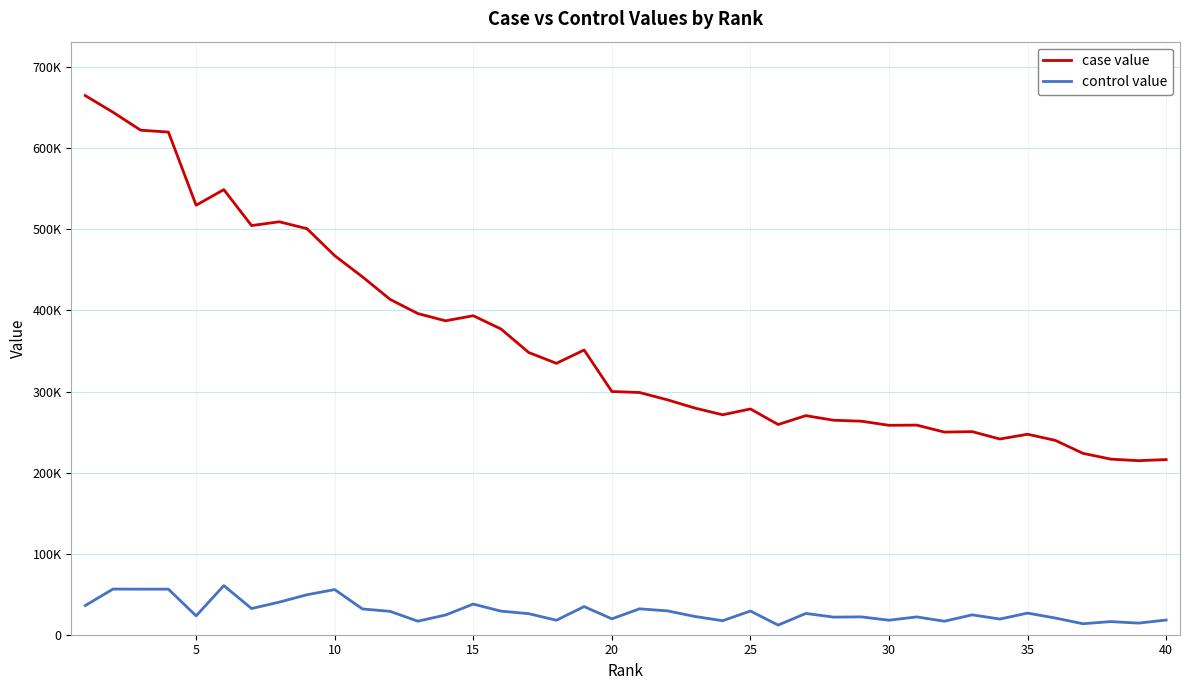

Does the chart have visible grid lines?

Yes